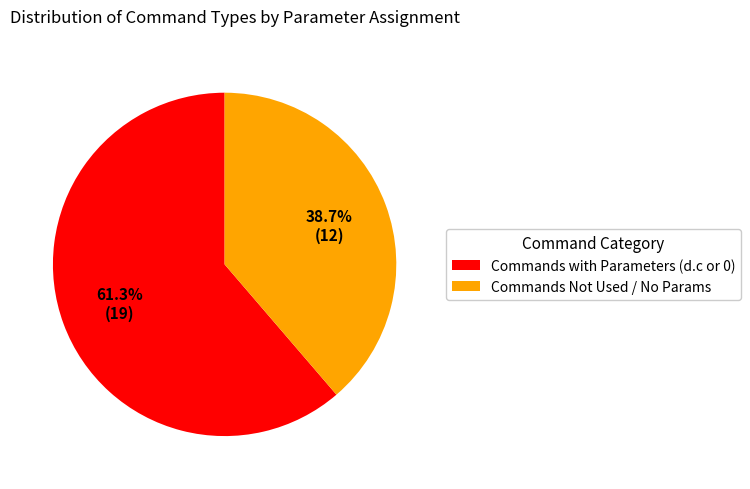

To the nearest percent, what is the difference between the largest and smallest slice percentages?

23%